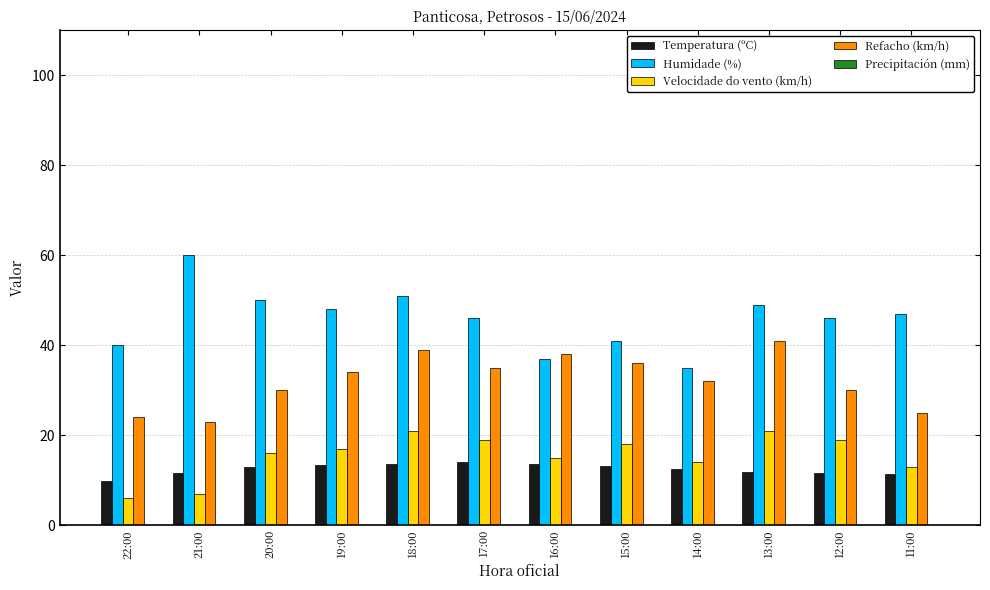

What is the difference between the second highest and second lowest values in the Humidade (%) series?

14.0